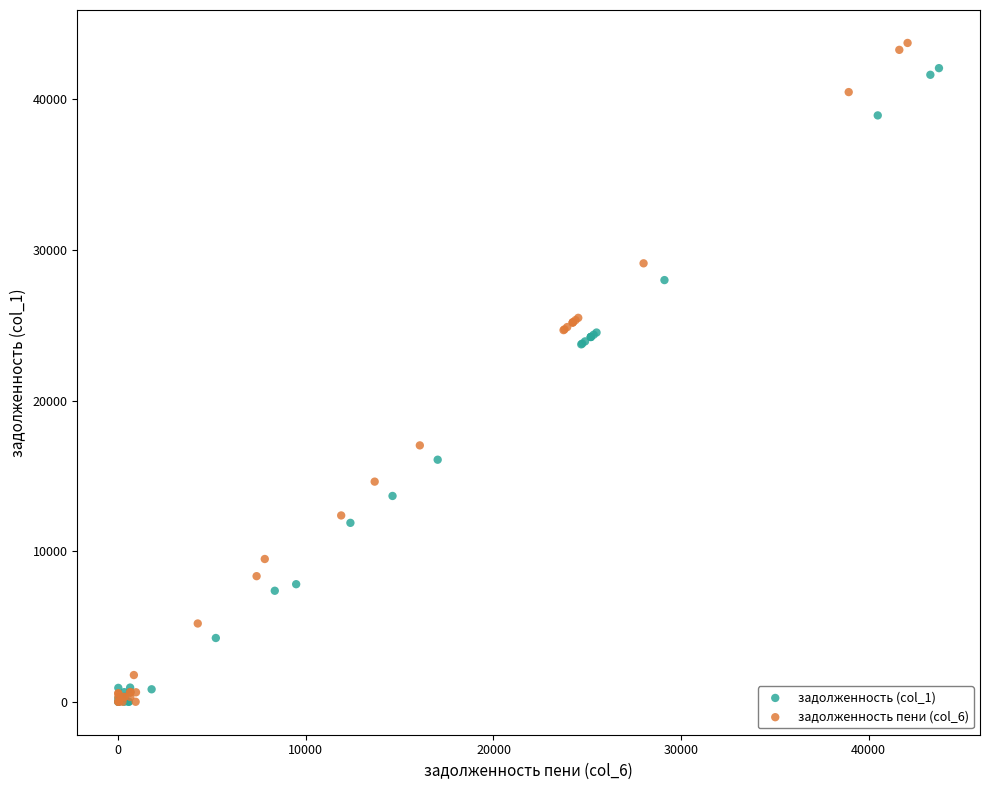

What are all the series names shown in the legend?

задолженность (col_1), задолженность пени (col_6)